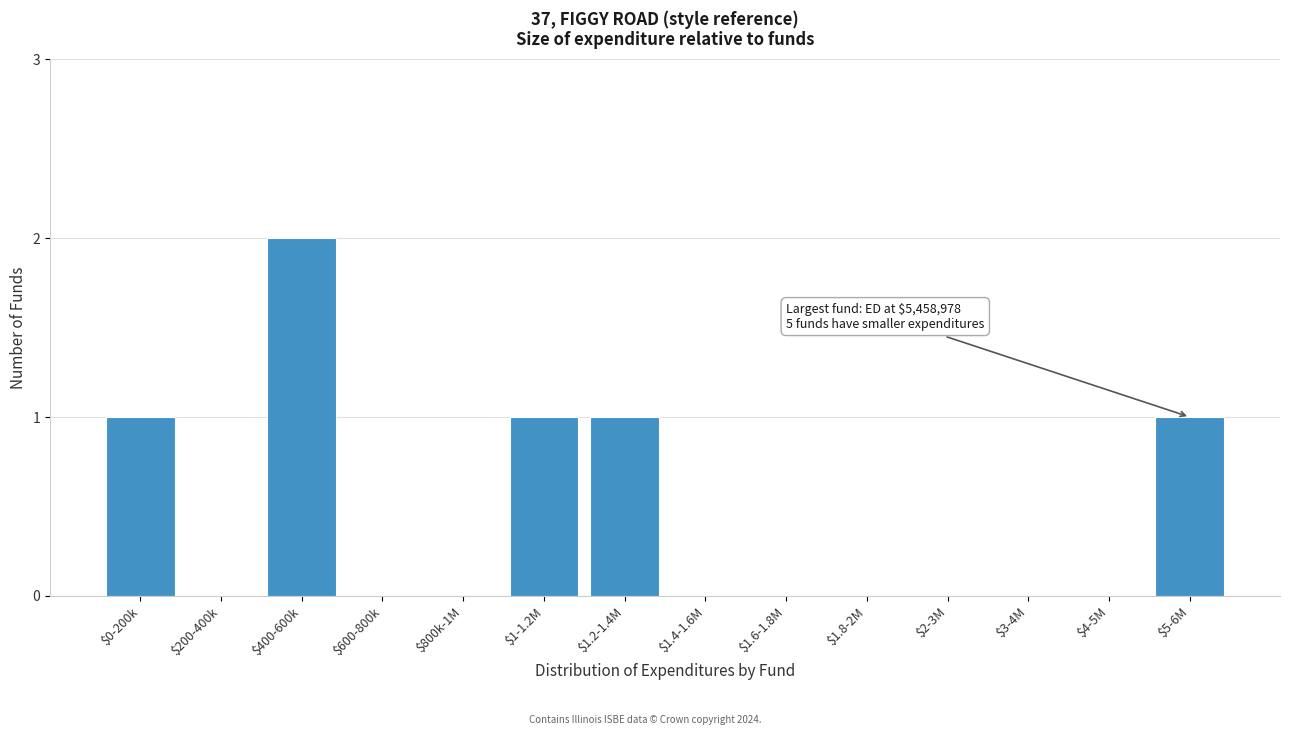

The value at $1.2-1.4M is 1. True or false?

True